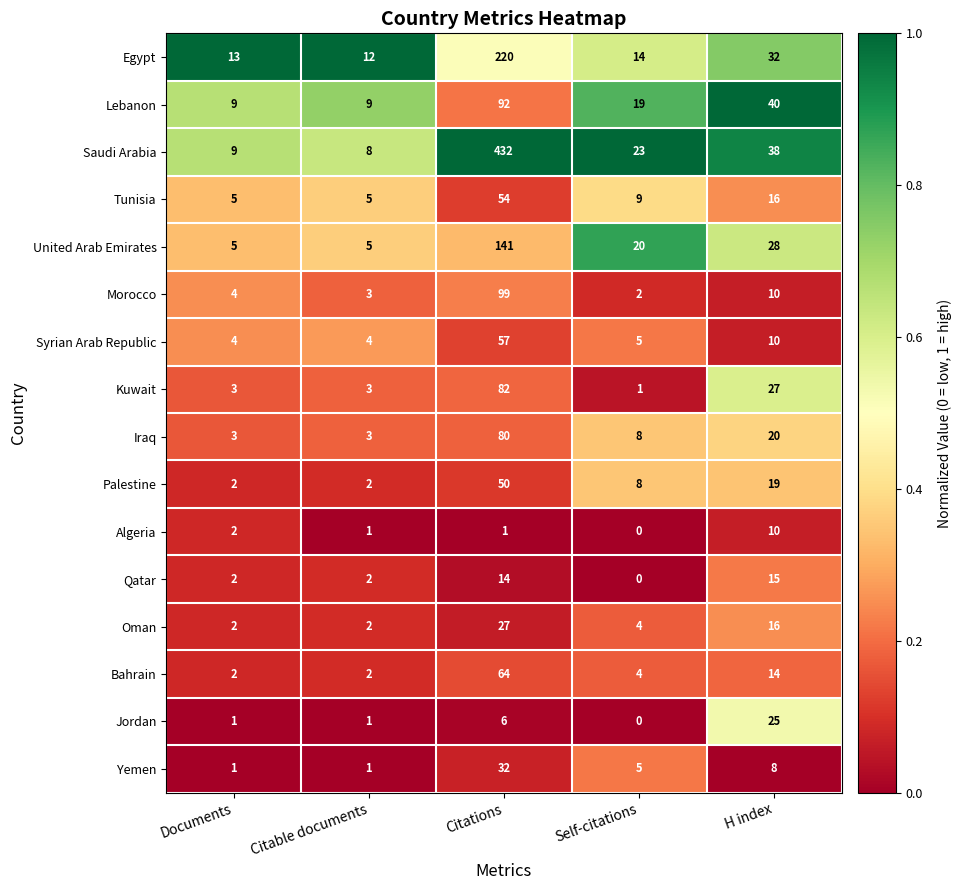

Which series has the widest spread of values?

Saudi Arabia